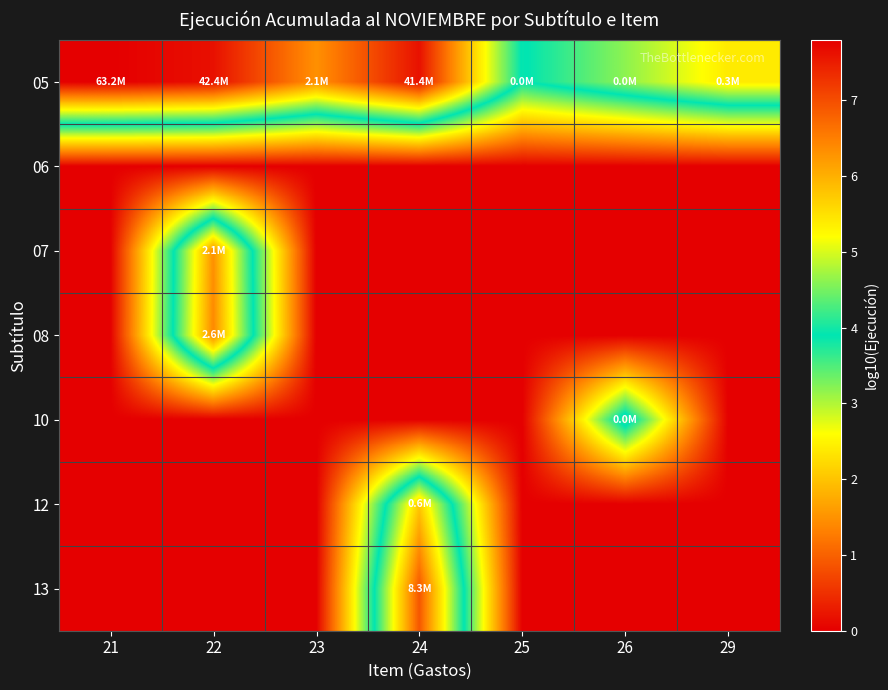

Rank the series by their maximum value, from lowest to highest.

06, 10, 12, 07, 08, 13, 05